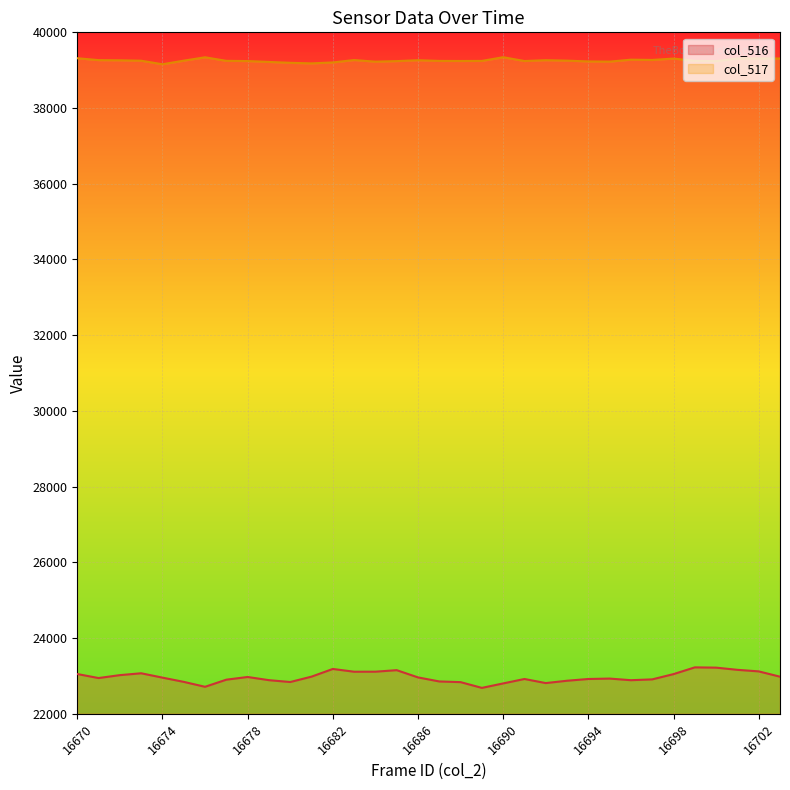

True or false: col_516 has more than 0 points higher than both neighbors.

True